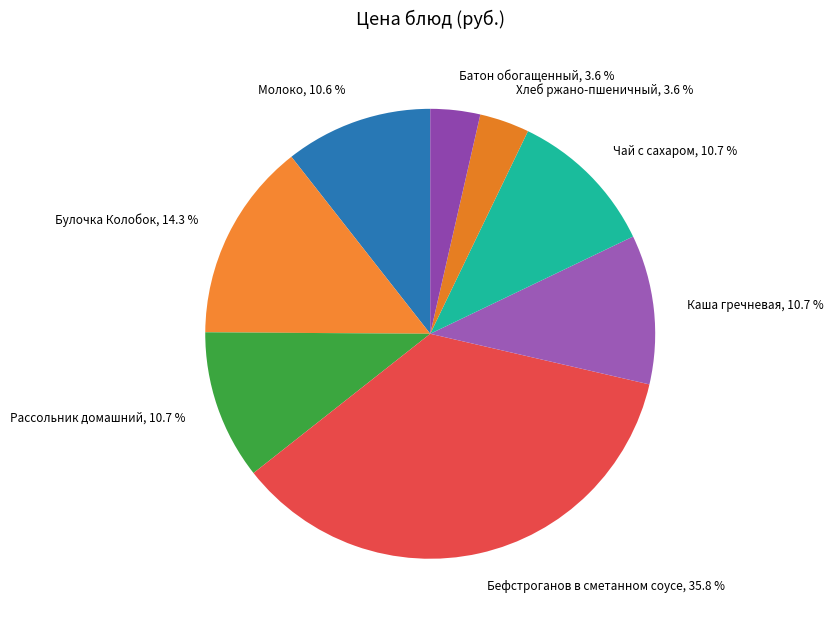

Rank the categories by value from highest to lowest.

Бефстроганов в сметанном соусе, Булочка Колобок, Рассольник домашний, Каша гречневая, Чай с сахаром, Молоко, Хлеб ржано-пшеничный, Батон обогащенный